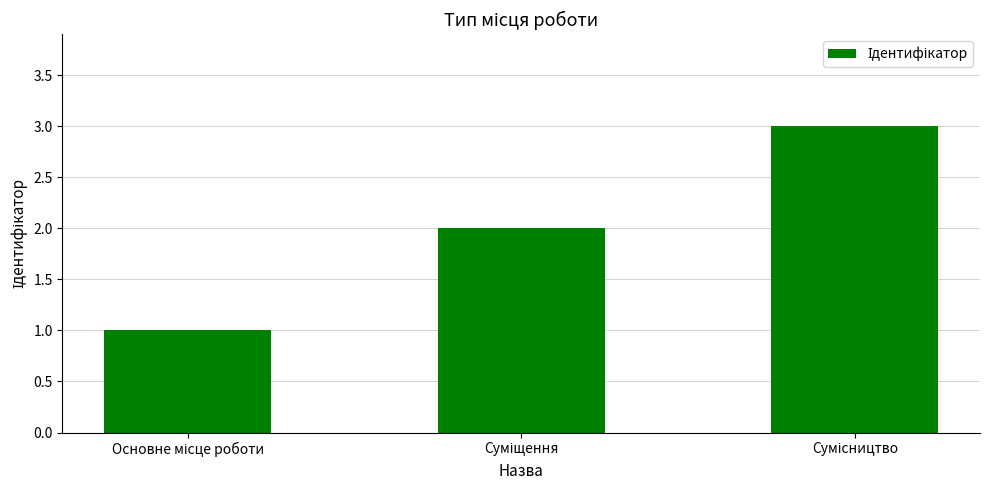

What is the greatest value displayed?

3